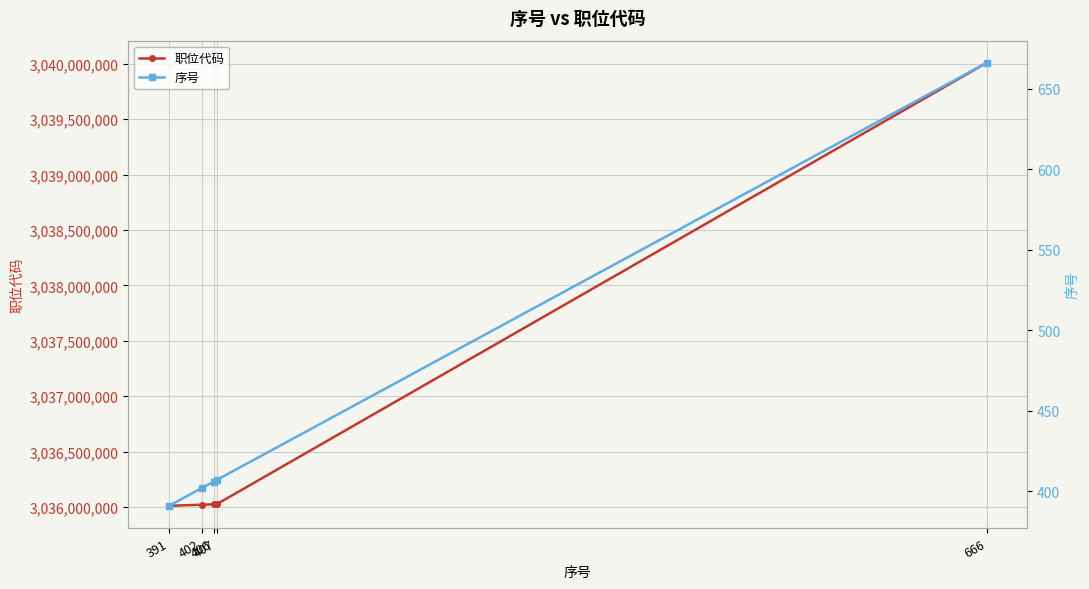

At which label is 序号 closest to 528?

407